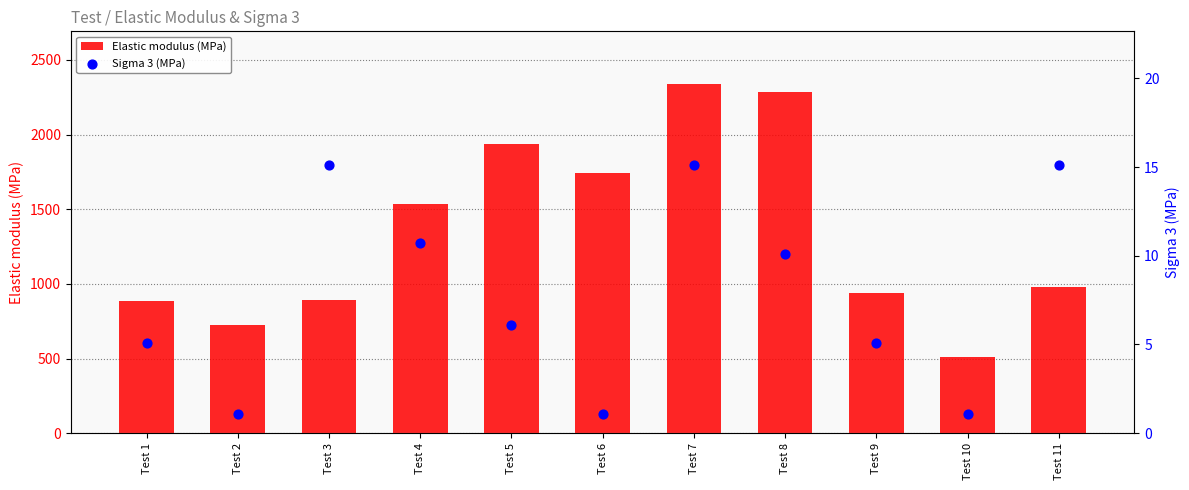

Which series reaches the maximum Y coordinate?

Elastic modulus (MPa)